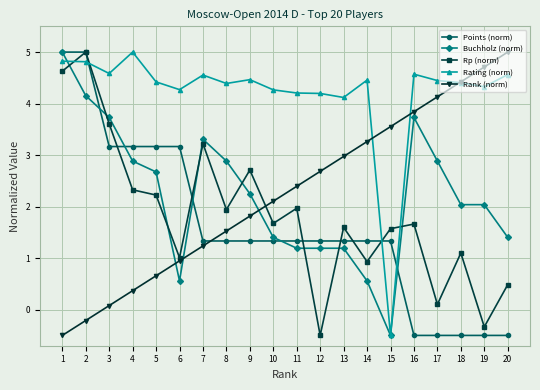

True or false: Rank (norm) has more than 2 points higher than both neighbors.

False